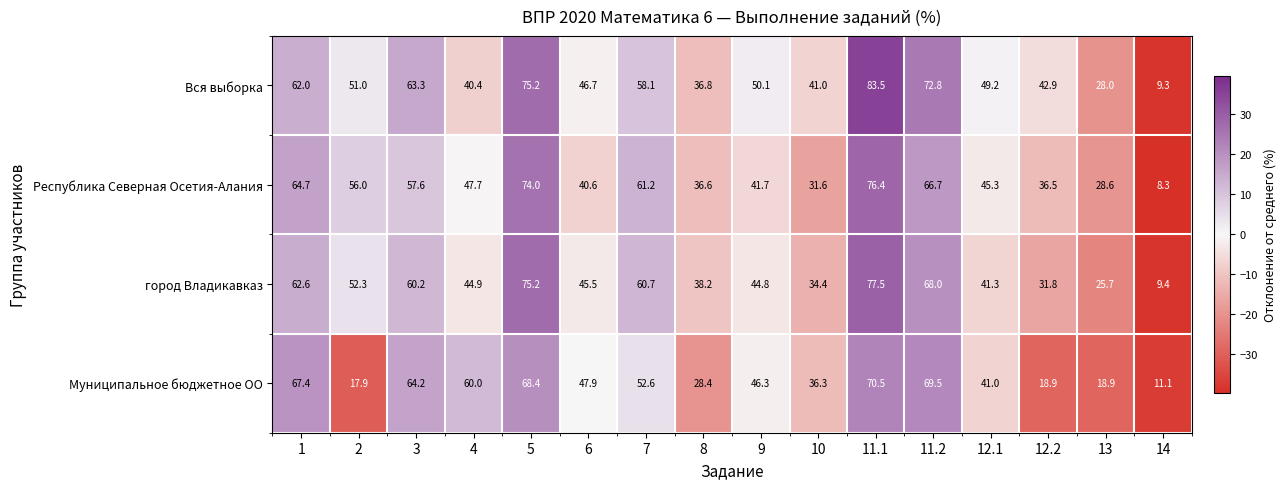

Is the value of Вся выборка at 6 greater than the value of город Владикавказ at 5?

No